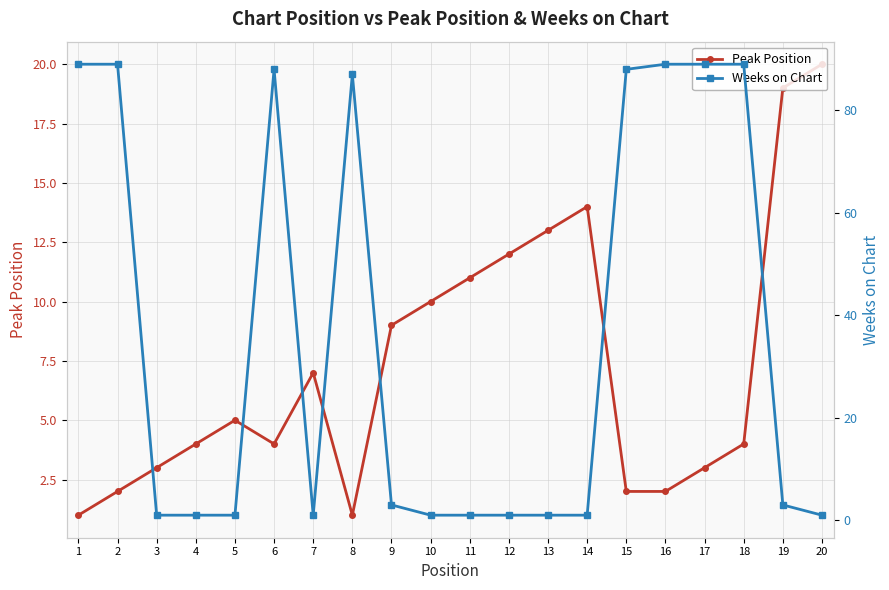

How many lines are shown in the chart?

2